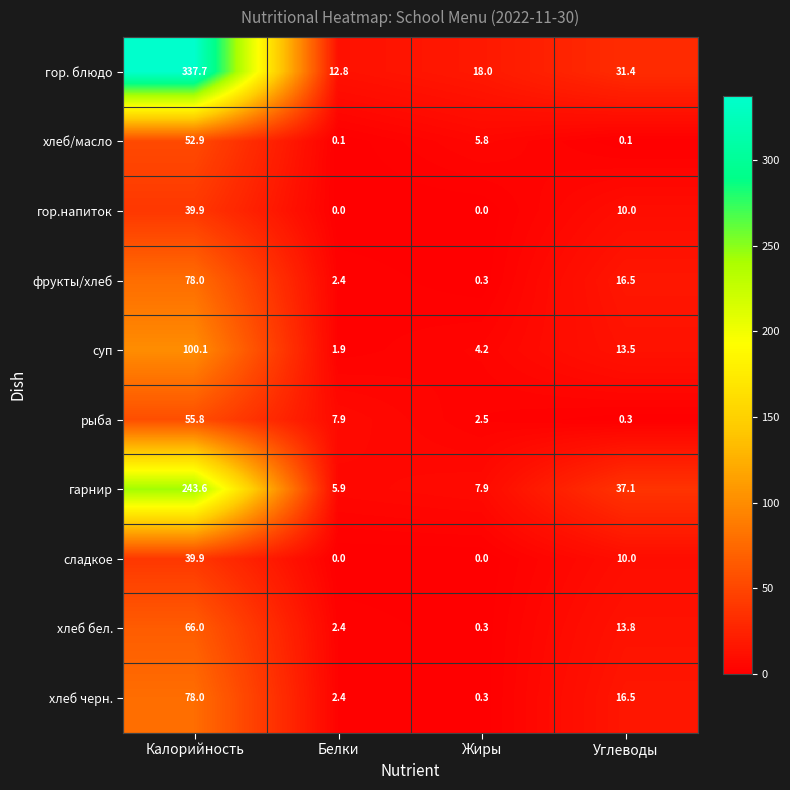

At which category is the sum across all series the highest?

Калорийность